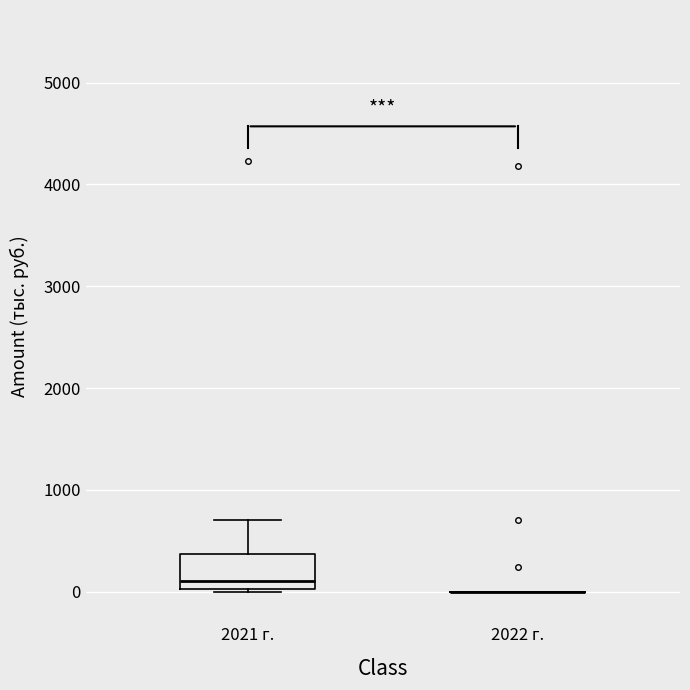

Reading left to right, read every box against the y-axis: the position of its median line, the range the box covers, and the ends of its whiskers. The values are not printed on the chart, so give them approximately, as read against the axis.

2021 г.: median 100, box 0 to 400, whiskers 0 to 700
2022 г.: box collapsed to a line at 0, whiskers 0 to 0